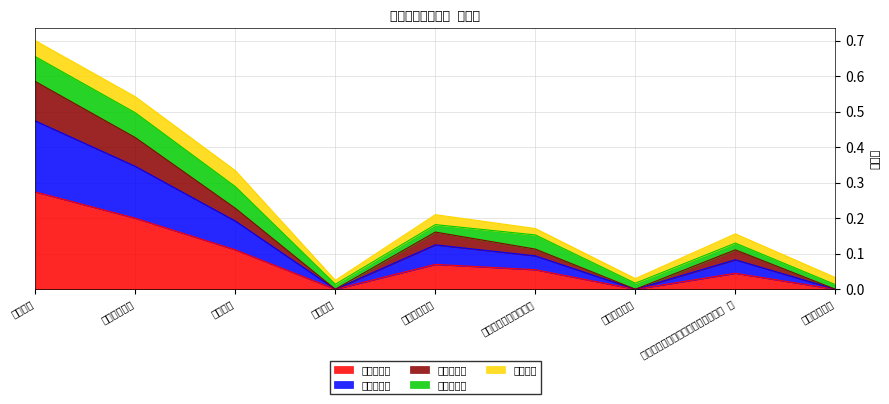

At which category is the sum across all series the highest?

居宅介護